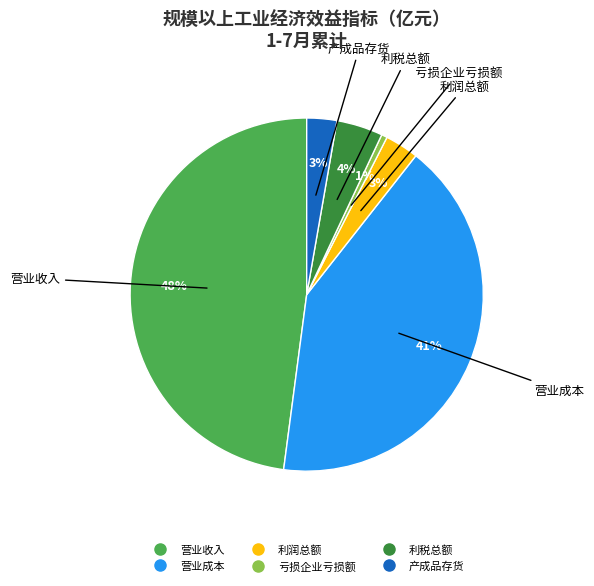

To the nearest percent, what portion does 产成品存货 represent?

3%